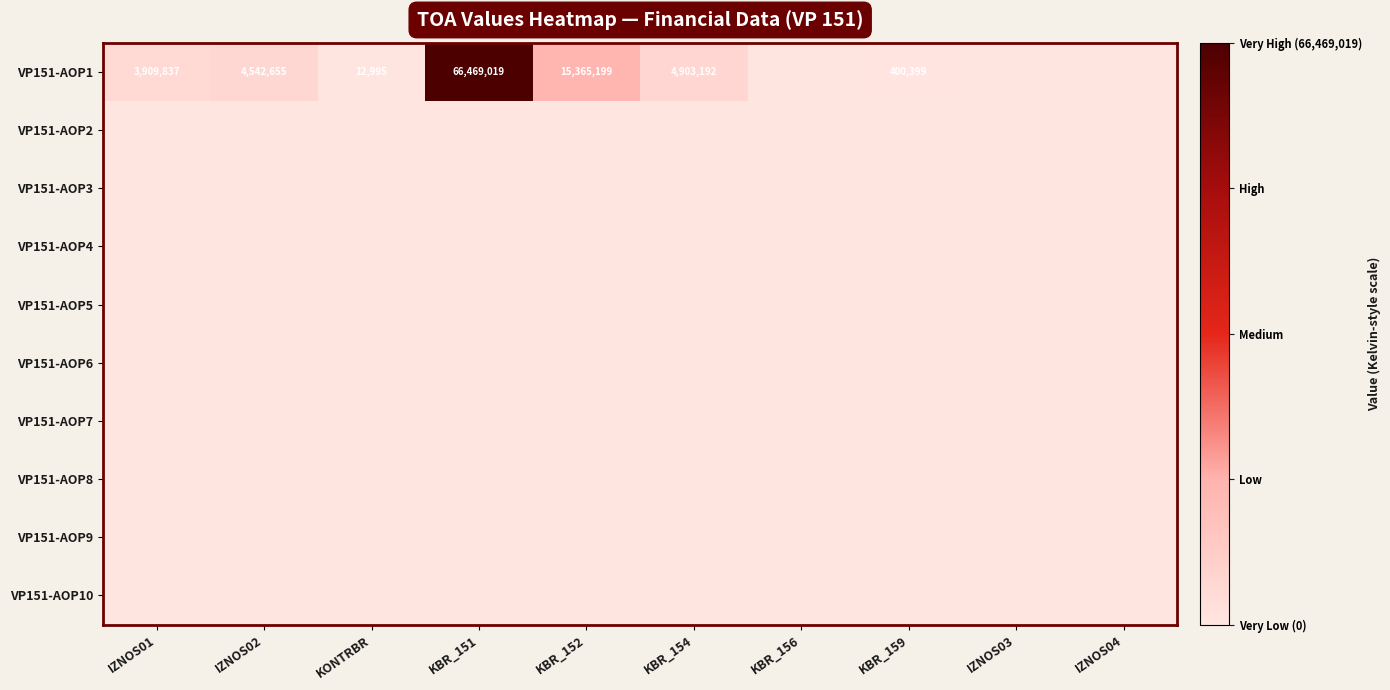

What is the sum of the VP151-AOP1 values at IZNOS01 and KONTRBR?

3922832